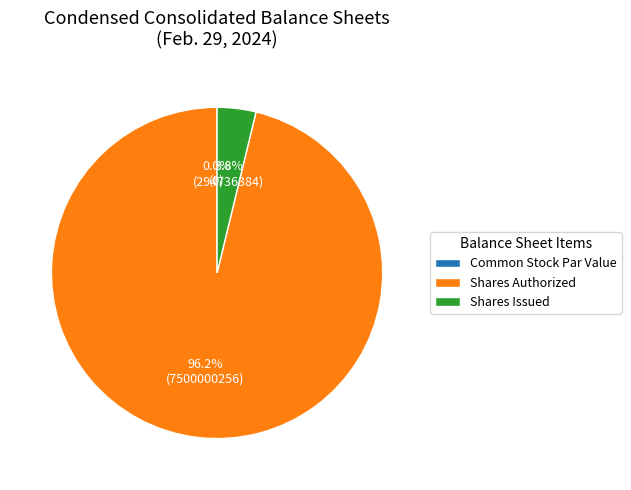

Which category has the smallest portion of the pie?

Common Stock Par Value